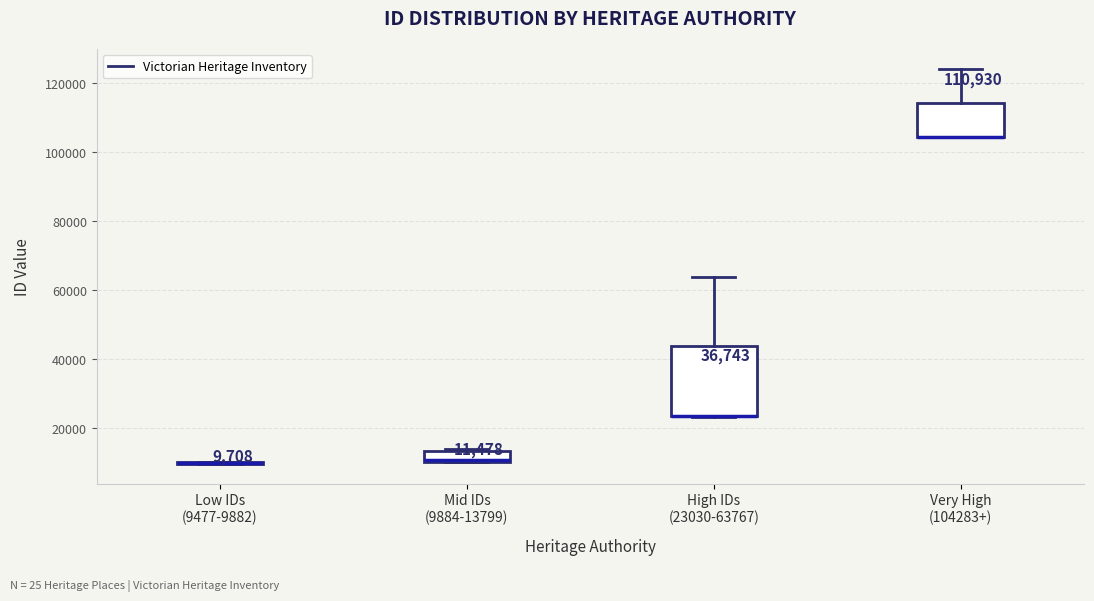

Which box is the tallest, from its lower edge to its upper edge?

High IDs (23030-63767)